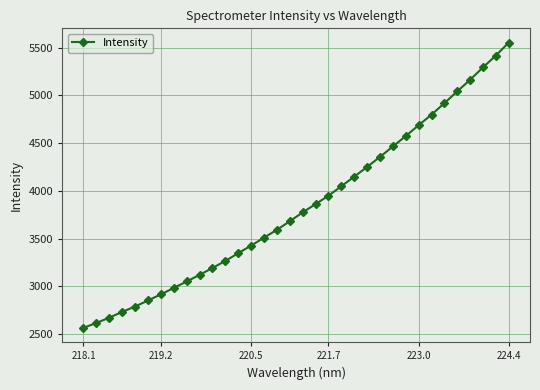

What is the value of the 29th point from the left?

4918.1